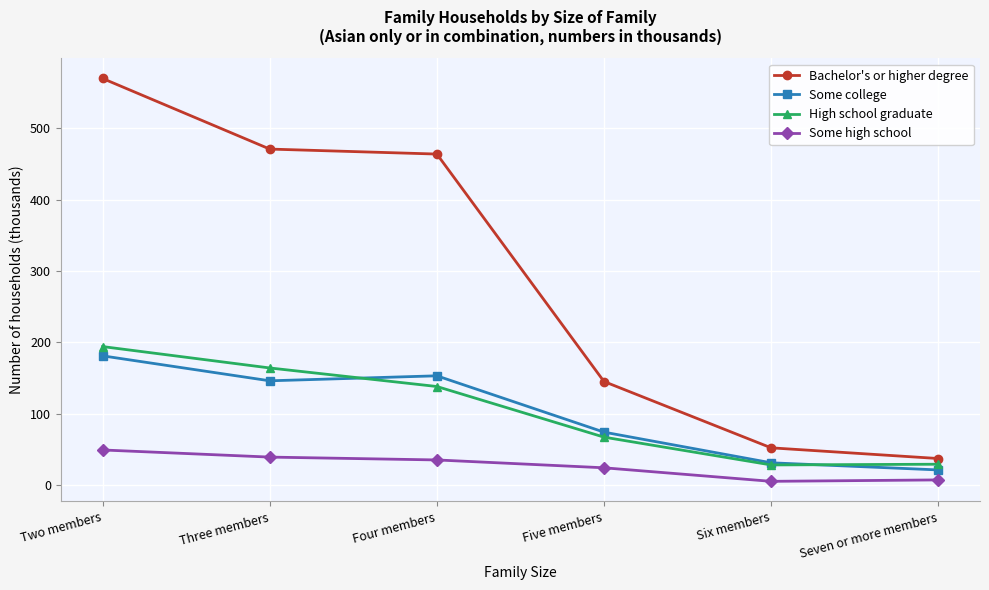

Is it true that Some high school equals 49 at Two members?

True